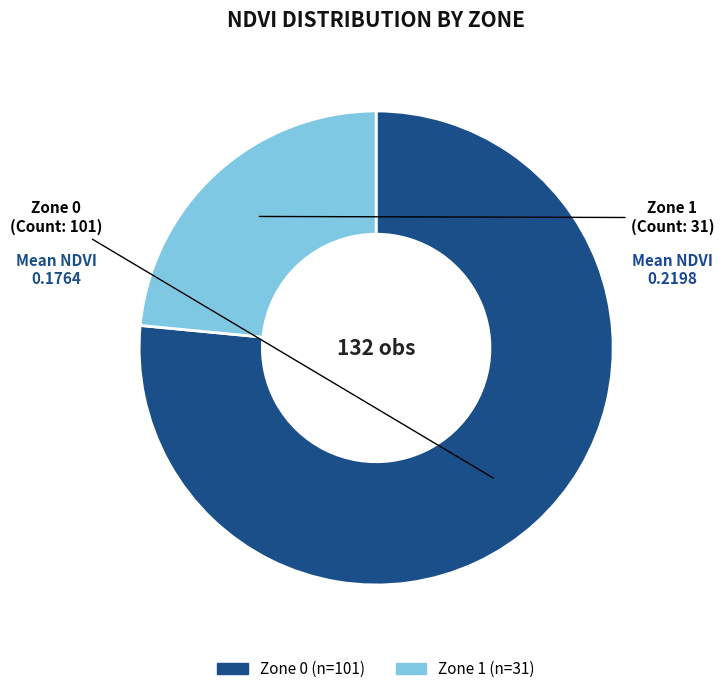

Is it true that Zone 0 is 62% of the pie?

False